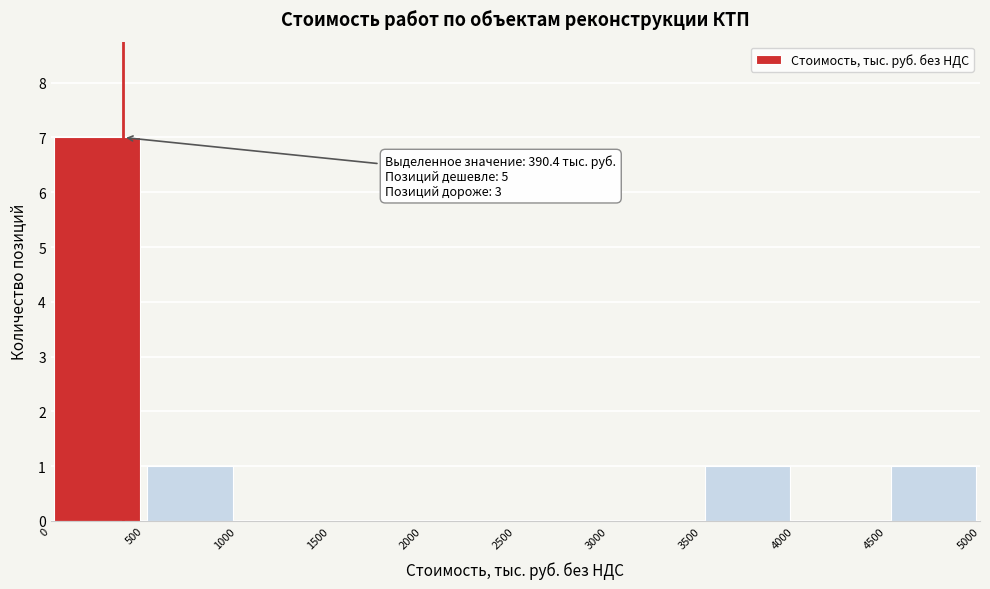

Which range on the x-axis has the tallest bar?

0 to 500